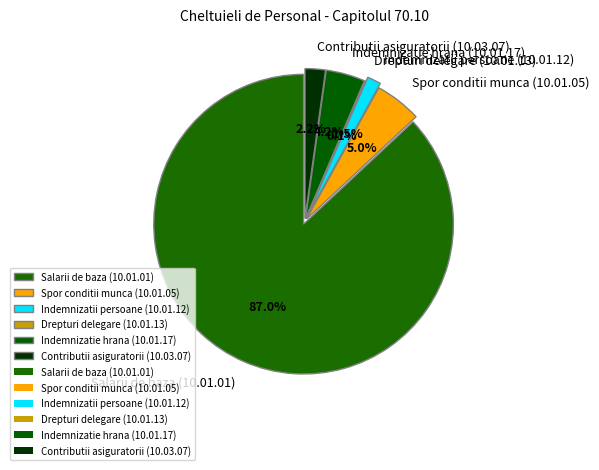

Between Salarii de baza (10.01.01) and Indemnizatii persoane (10.01.12), which is larger?

Salarii de baza (10.01.01)